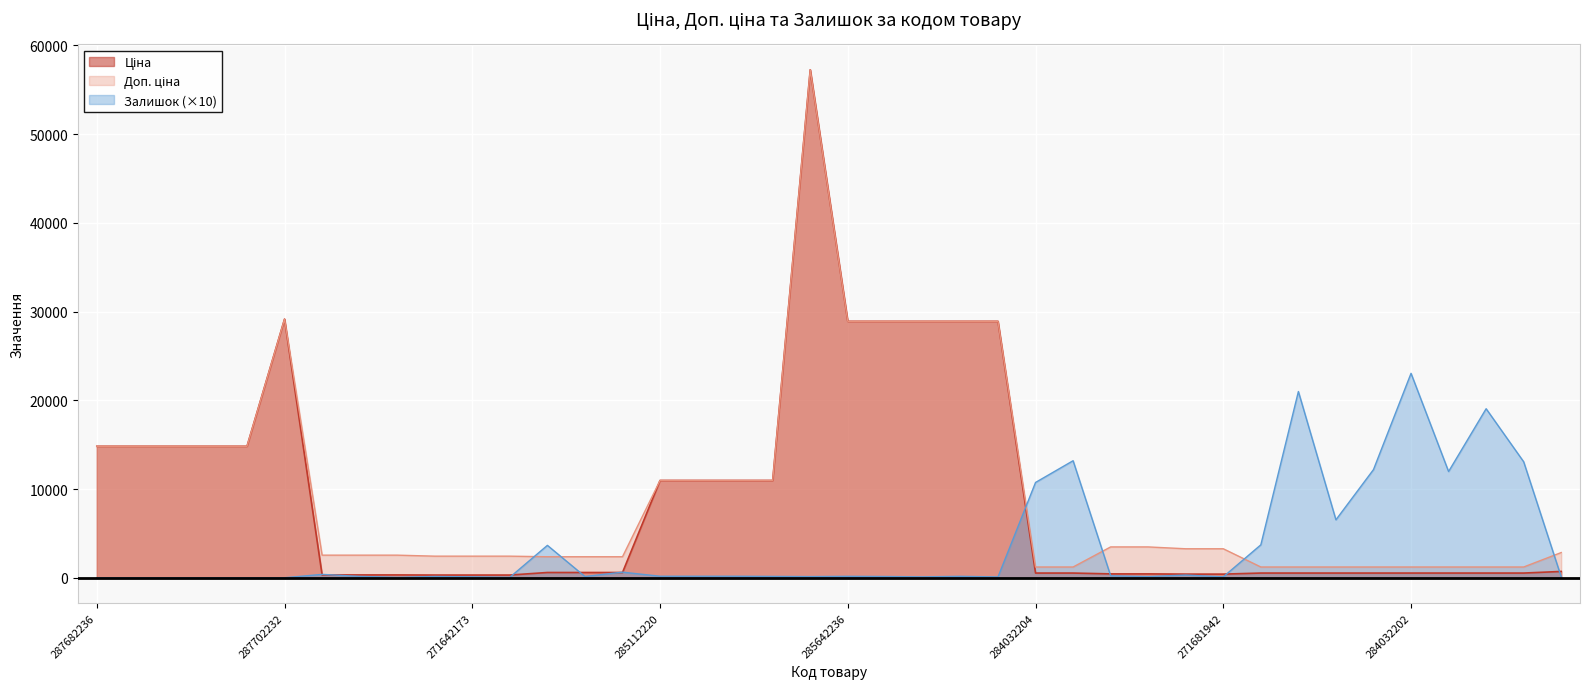

True or false: Залишок and Доп. ціна cross at least once.

True